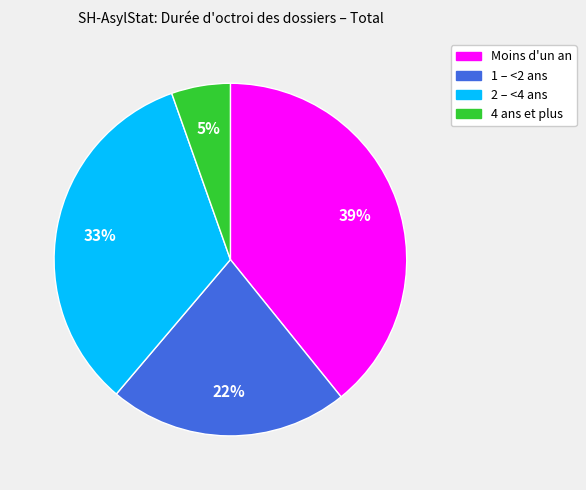

Does 1 – <2 ans account for over 50% of the chart?

No